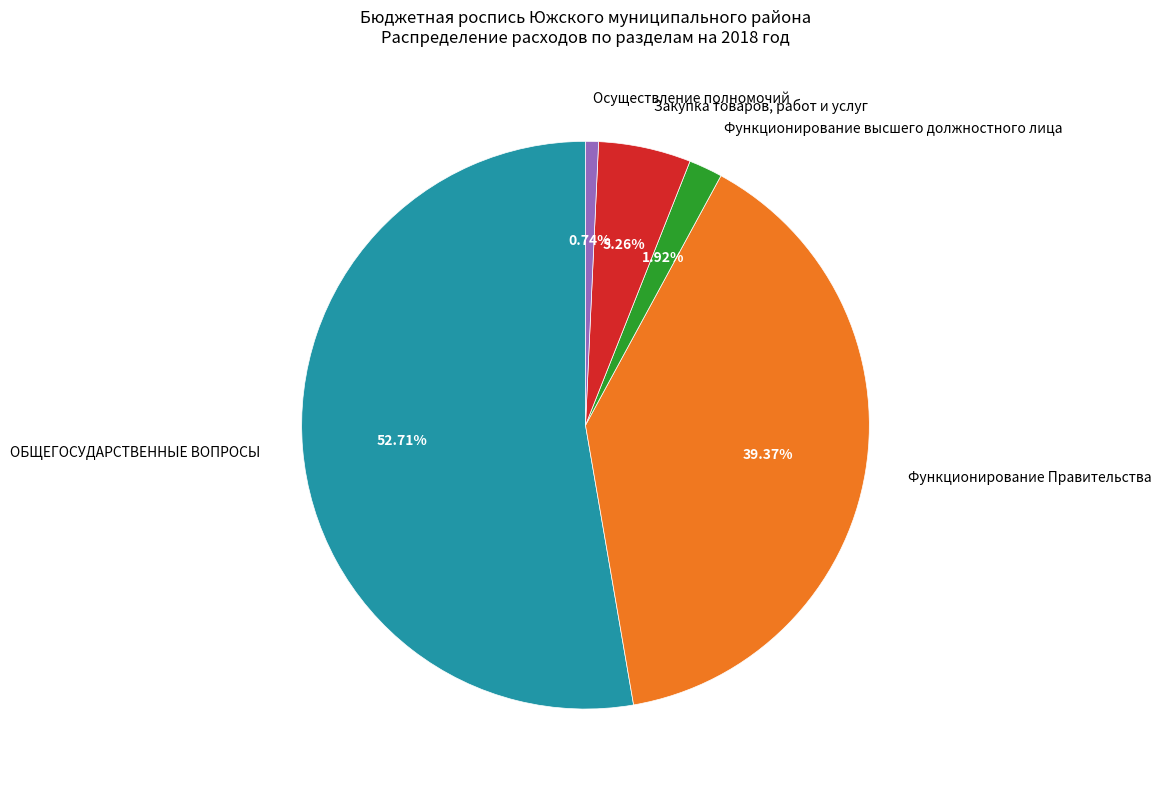

To the nearest percent, what percentage of the pie is Осуществление полномочий?

1%